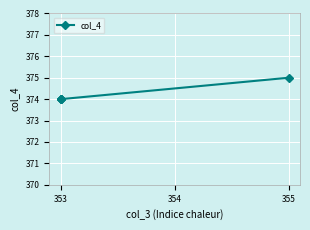

The chart shows a value of 213 at 355. True or false?

False